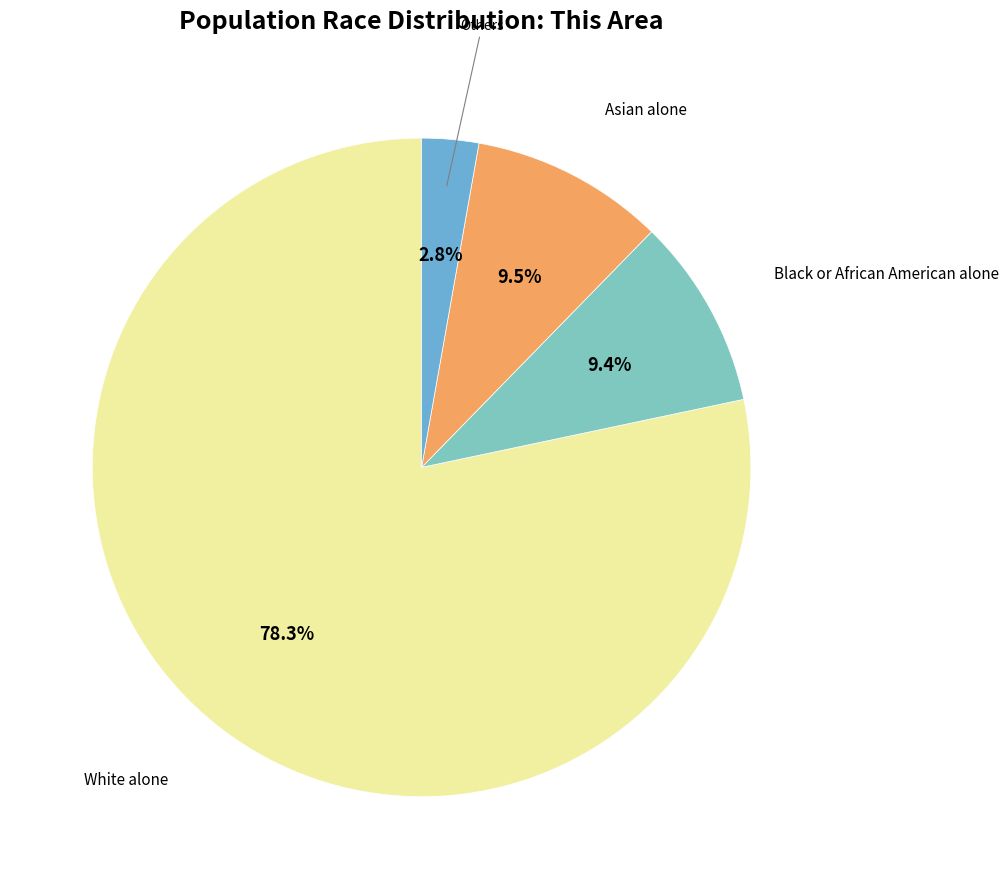

Is there a majority slice in this chart?

Yes